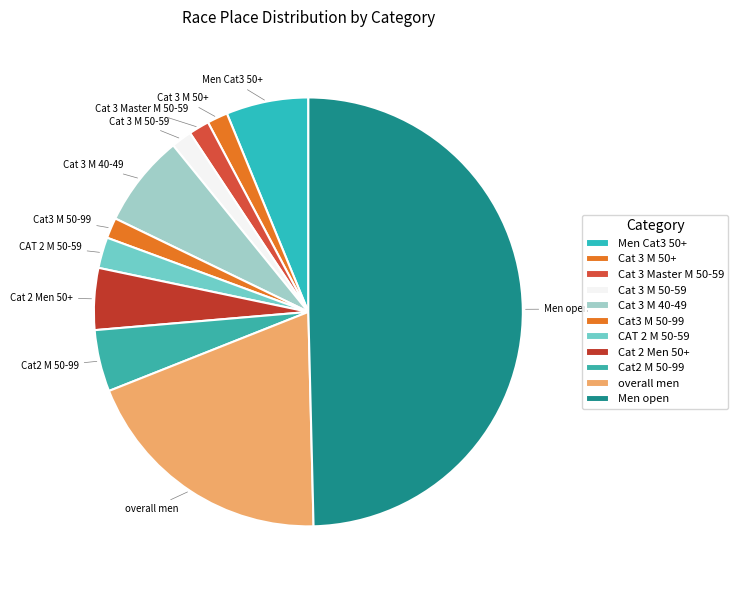

The Cat2 M 50-99 slice represents 1% of the pie. True or false?

False